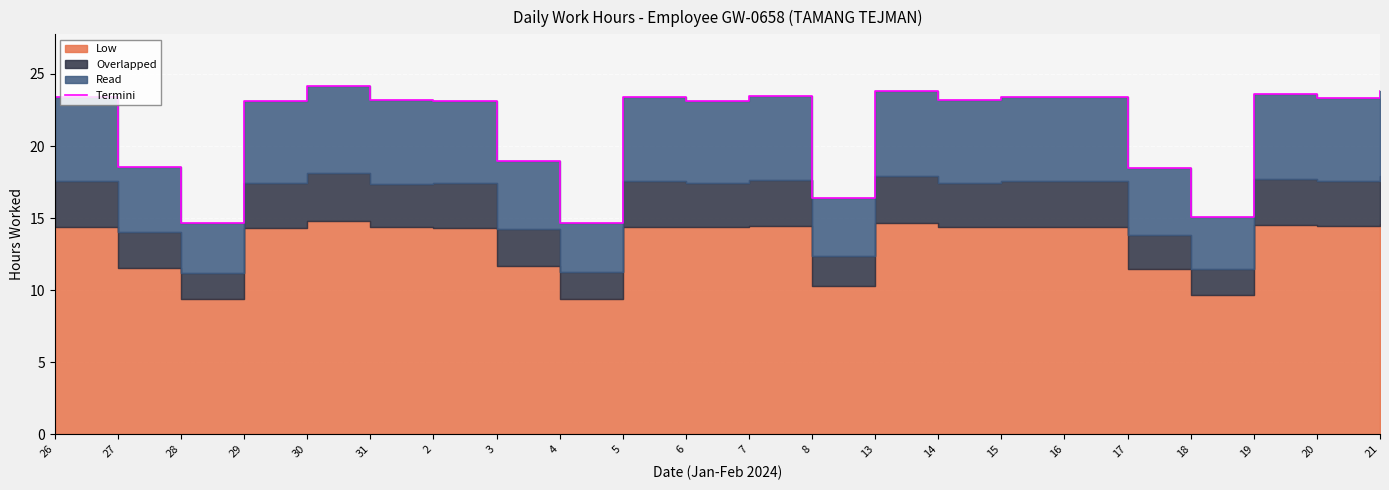

Where does the data first go above 23?

26